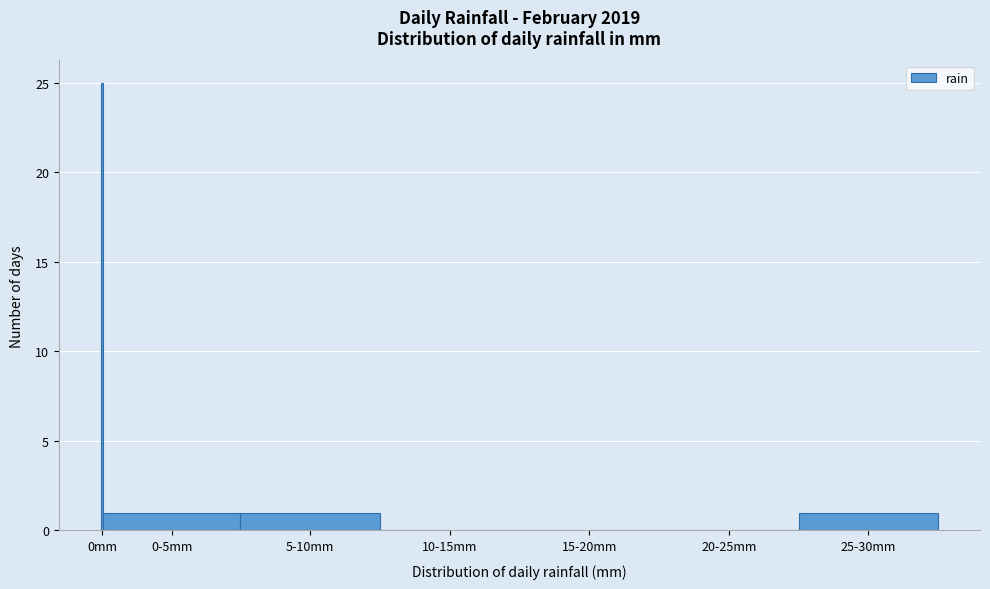

Reading left to right, extract all data points from this chart.

0mm=25	0-5mm=1	5-10mm=1	10-15mm=0	15-20mm=0	20-25mm=0	25-30mm=1